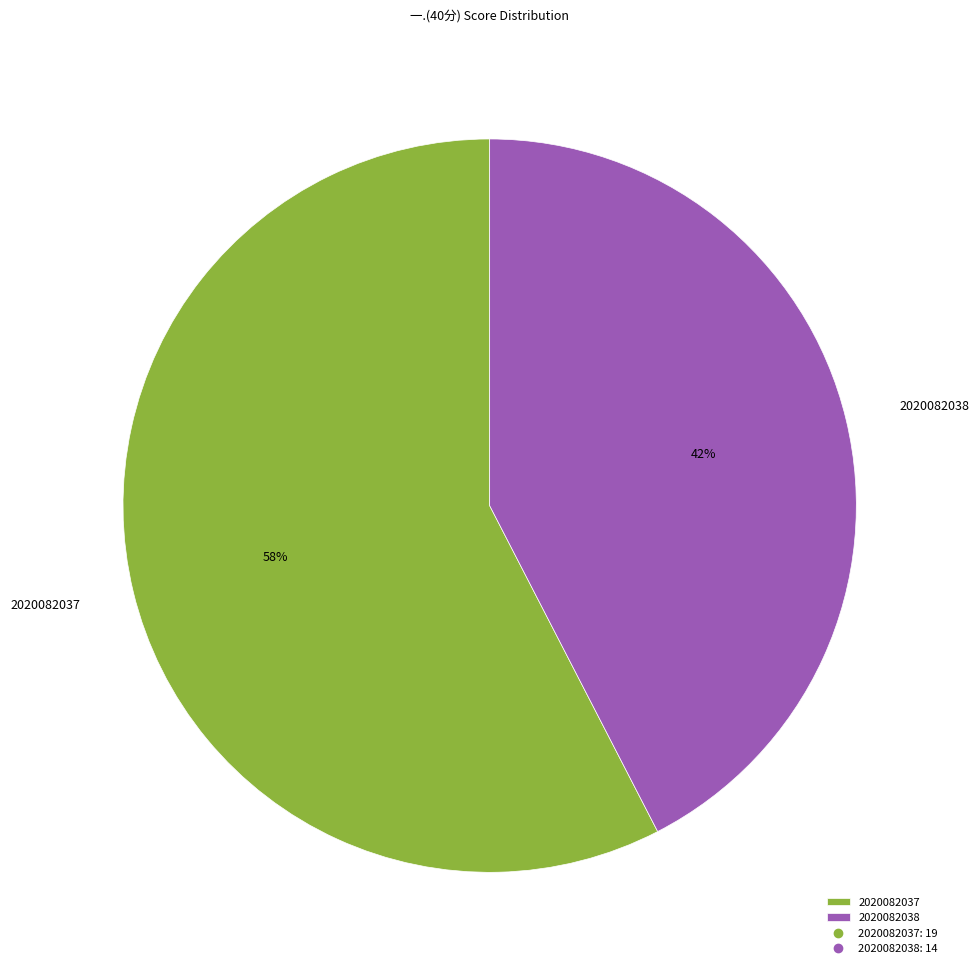

What is the ratio of the value at 2020082037 to the value at 2020082038?

1.4